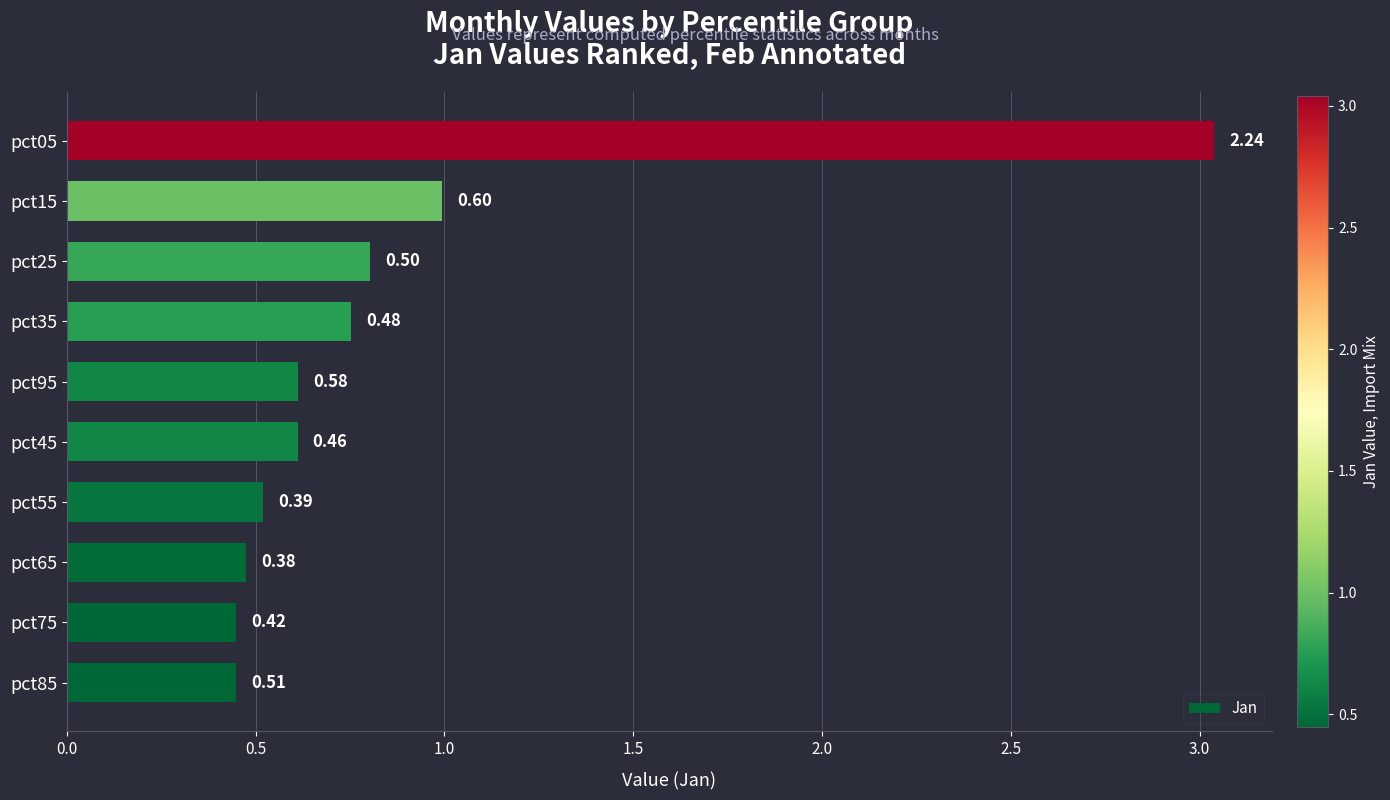

Between pct25 and pct45, which is larger?

pct25